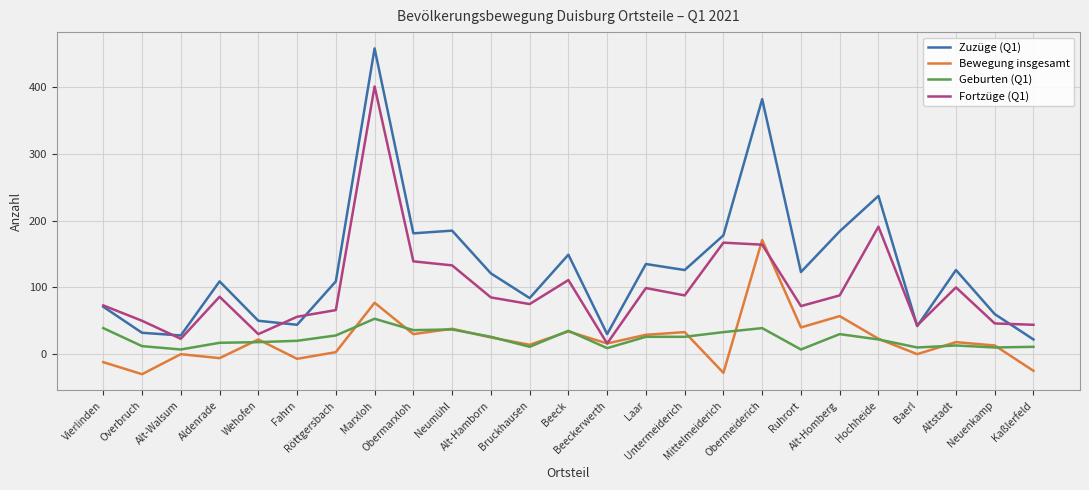

Is the value of Fortzüge (Q1) at Kaßlerfeld greater than the value of Zuzüge (Q1) at Wehofen?

No